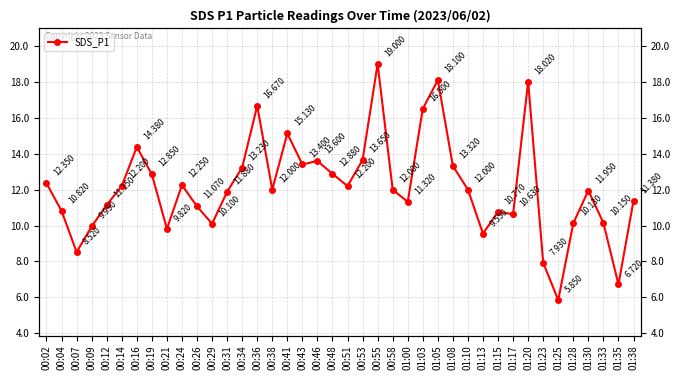

List the labels in order of value, smallest first.

01:25, 01:35, 01:23, 00:07, 01:13, 00:21, 00:09, 00:29, 01:28, 01:33, 01:17, 01:15, 00:04, 00:26, 00:12, 01:00, 01:38, 00:31, 01:30, 00:38, 00:58, 01:10, 00:14, 00:51, 00:24, 00:02, 00:19, 00:48, 00:34, 01:08, 00:43, 00:46, 00:53, 00:16, 00:41, 01:03, 00:36, 01:20, 01:05, 00:55